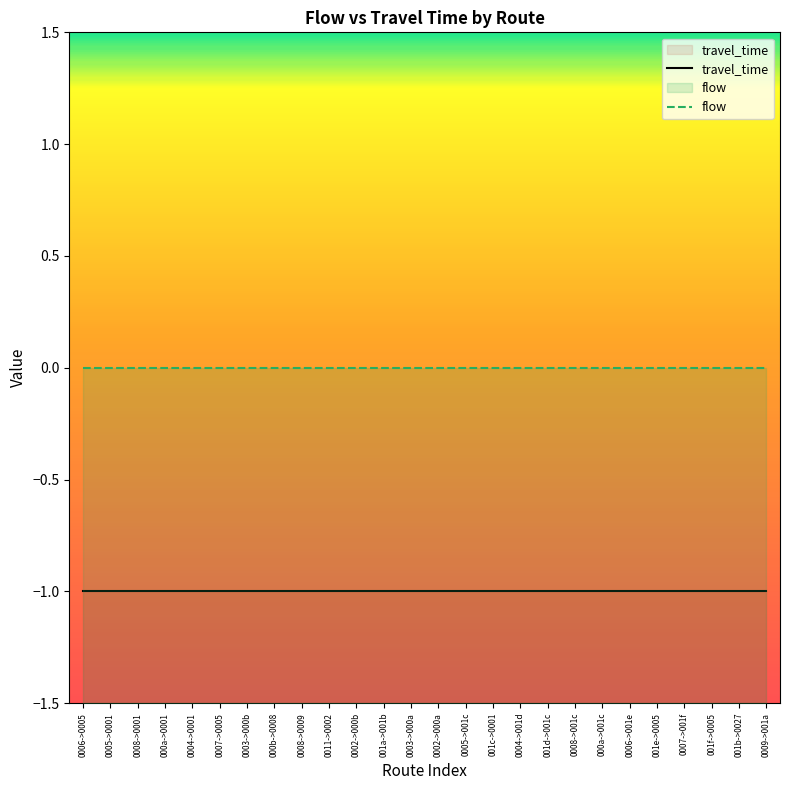

Between 0007->0005 and 0002->000b, which series saw the biggest shift?

travel_time